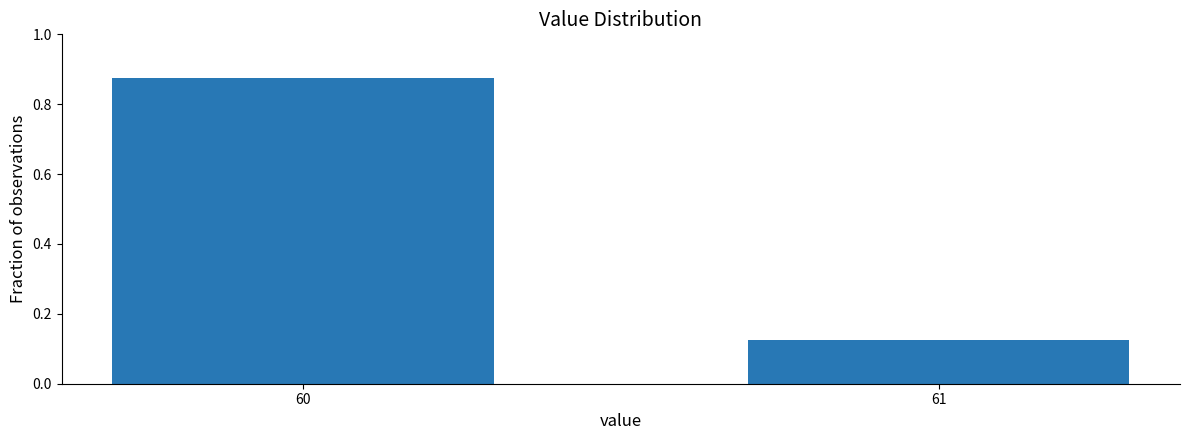

Which category has the highest value across all series?

60